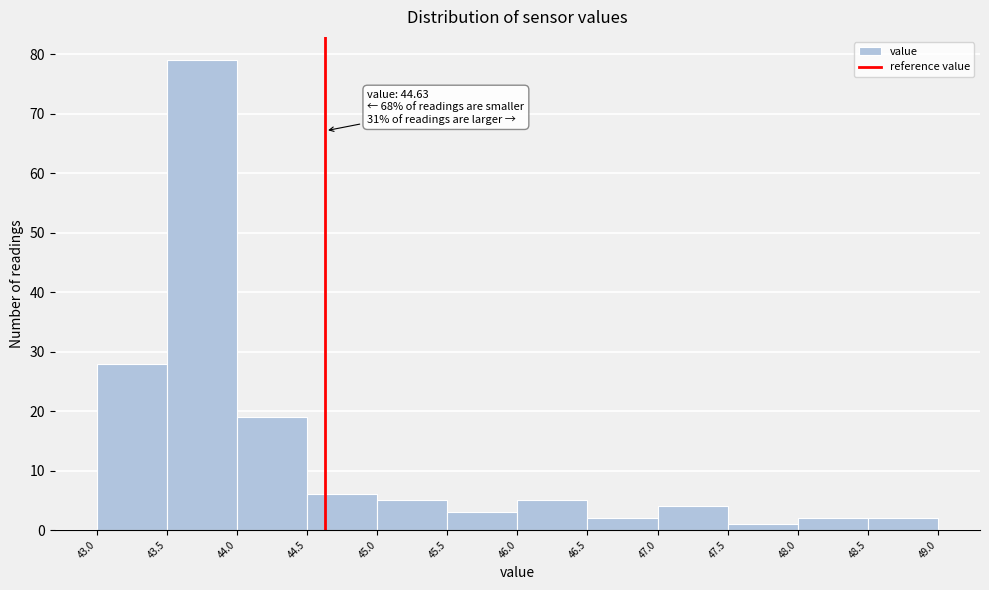

Over which range of the x-axis is the bar tallest?

43.5 to 44.0